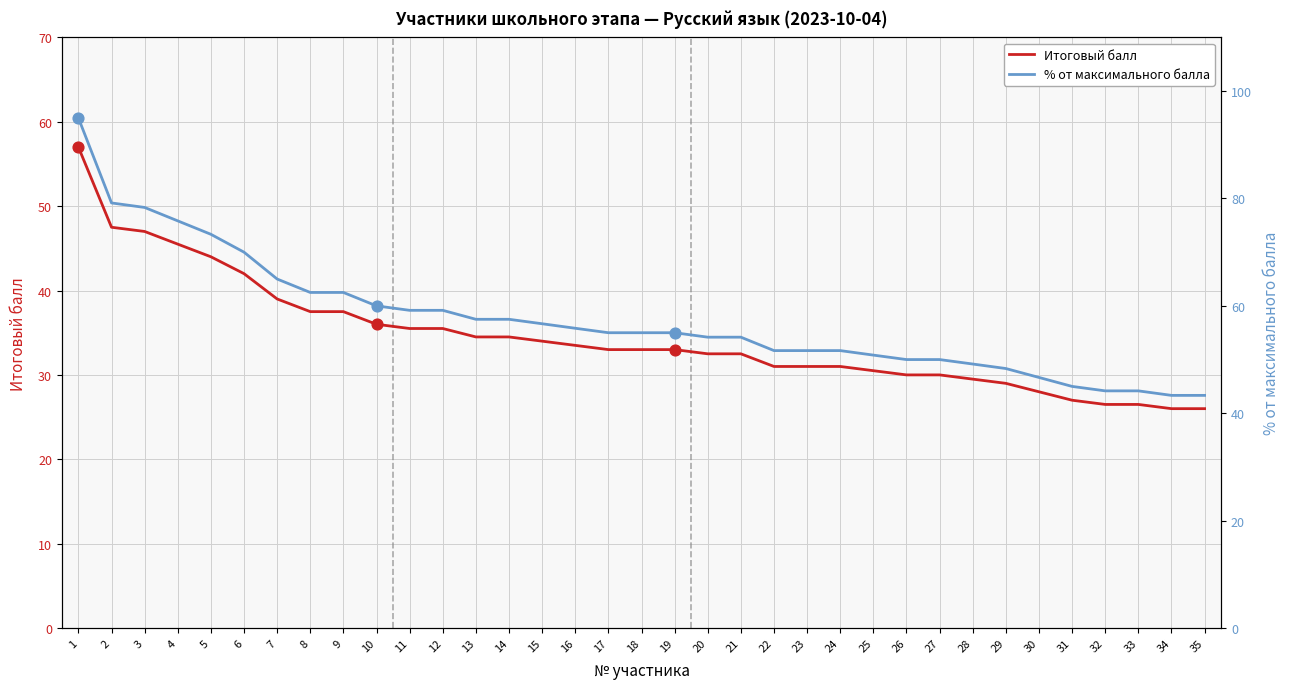

Which series contains the lowest Y value?

Итоговый балл